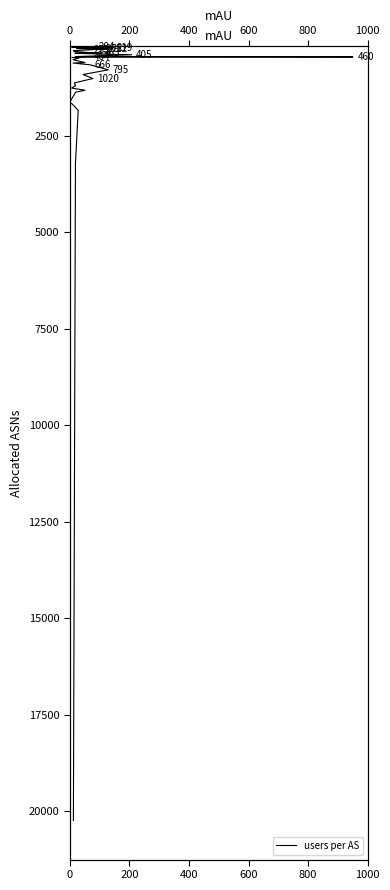

True or false: the data has more than 2 interior local peaks.

False